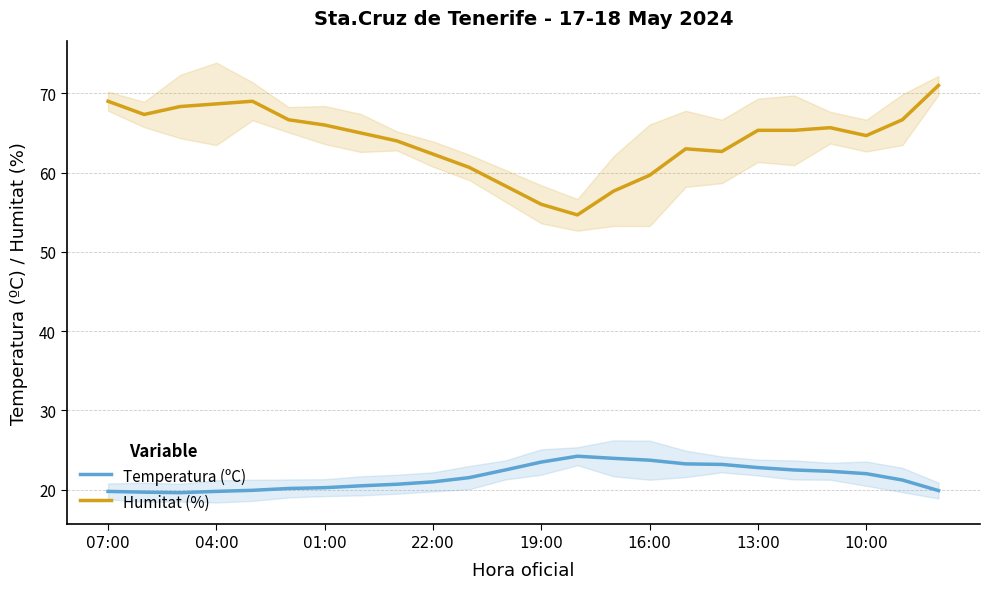

Reading left to right, extract all data points from this chart.

Temperatura (ºC): 19.8	19.7	19.6	19.8	19.9	20.2	20.3	20.5	20.7	21.0	21.5	22.5	23.5	24.2	24.0	23.7	23.3	23.2	22.8	22.5	22.3	22.0	21.2	19.9
Humitat (%): 69.0	67.3	68.3	68.7	69.0	66.7	66.0	65.0	64.0	62.3	60.7	58.3	56.0	54.7	57.7	59.7	63.0	62.7	65.3	65.3	65.7	64.7	66.7	71.0